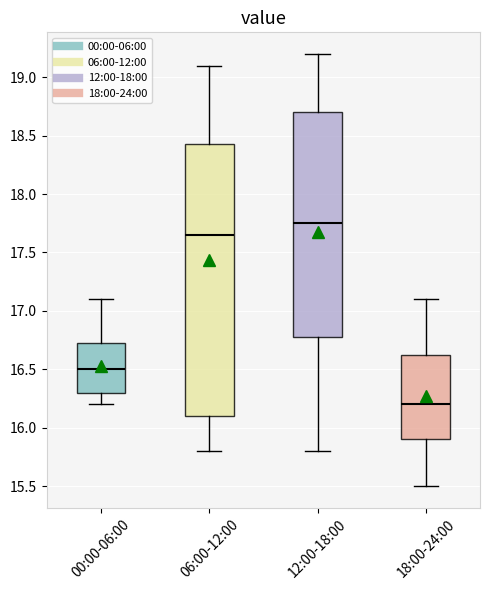

Which box has the highest median line?

12:00-18:00